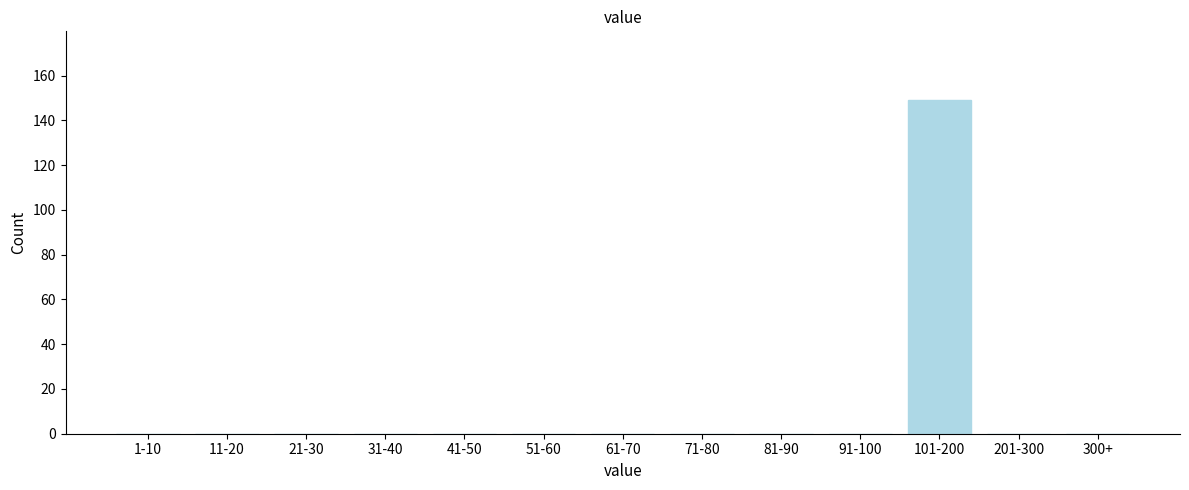

Reading left to right, extract all data points from this chart.

1-10=0	11-20=0	21-30=0	31-40=0	41-50=0	51-60=0	61-70=0	71-80=0	81-90=0	91-100=0	101-200=149	201-300=0	300+=0